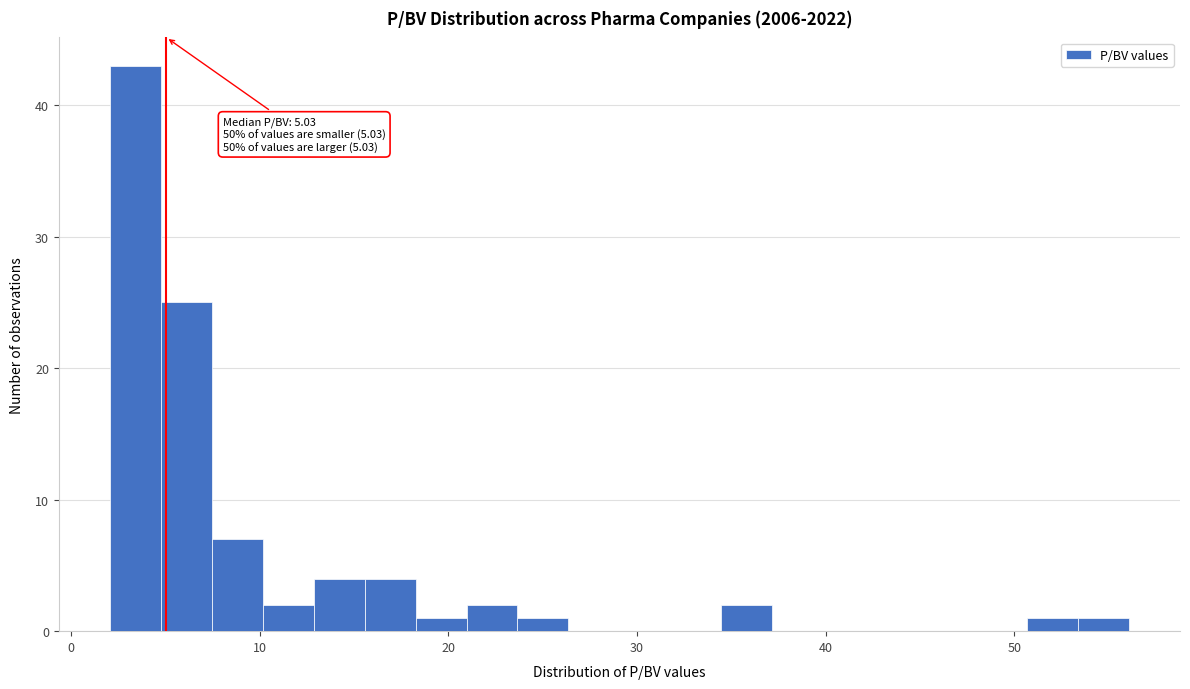

Around what value on the x-axis is the tallest bar? Give the approximate position of its centre, as read against the axis.

3